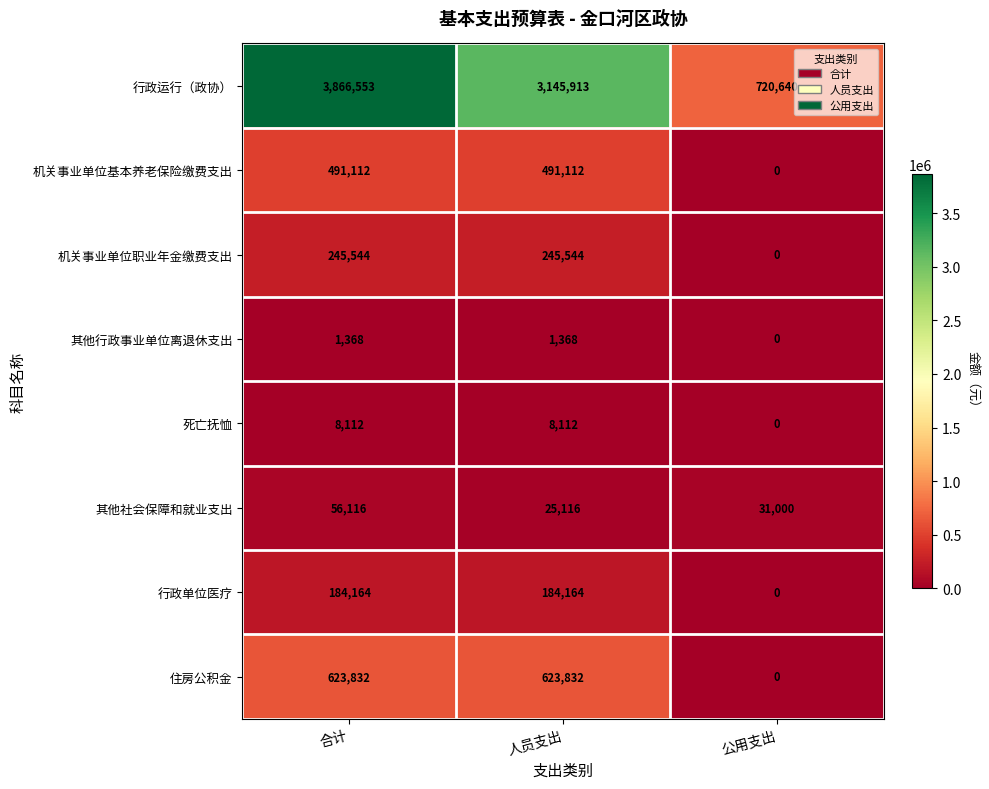

Rank the series by their maximum value, from highest to lowest.

行政运行（政协）, 住房公积金, 机关事业单位基本养老保险缴费支出, 机关事业单位职业年金缴费支出, 行政单位医疗, 其他社会保障和就业支出, 死亡抚恤, 其他行政事业单位离退休支出